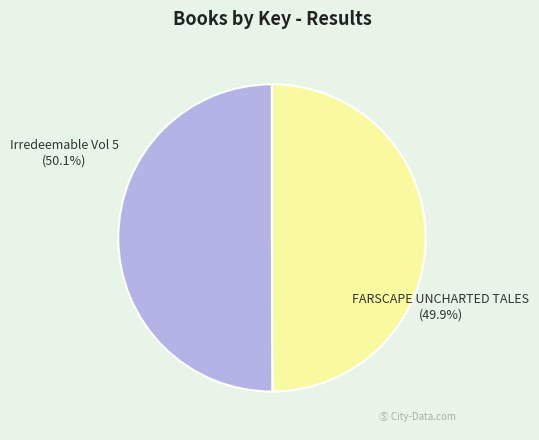

Is there a majority slice in this chart?

Yes